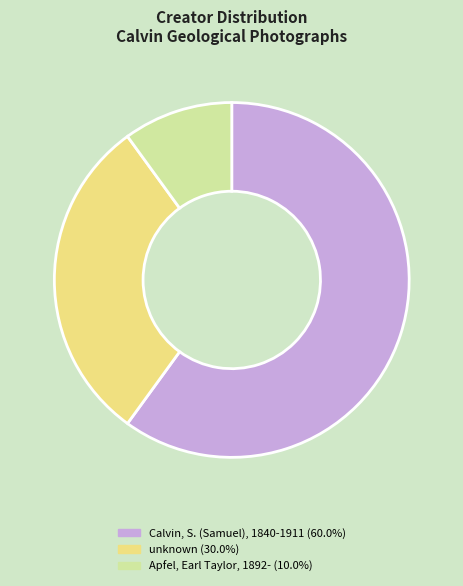

Does any single category account for the majority?

Yes